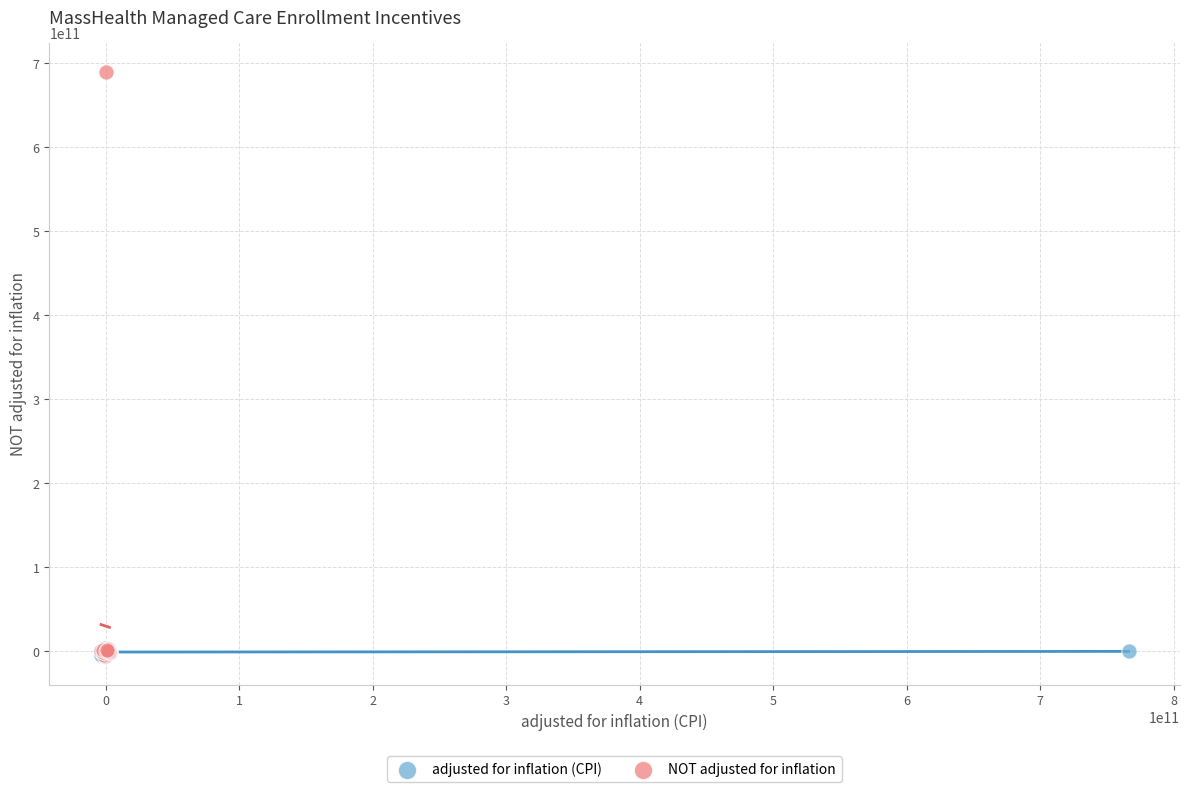

Which series contains the highest Y value?

NOT adjusted for inflation